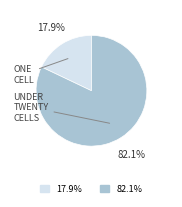

Does any single category account for the majority?

Yes